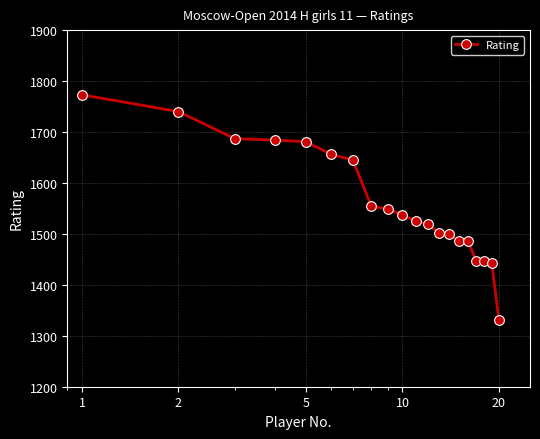

Reading left to right, transcribe all the data shown in this chart.

1773	1740	1687	1684	1681	1656	1645	1554	1549	1537	1525	1519	1502	1499	1487	1487	1446	1446	1443	1330